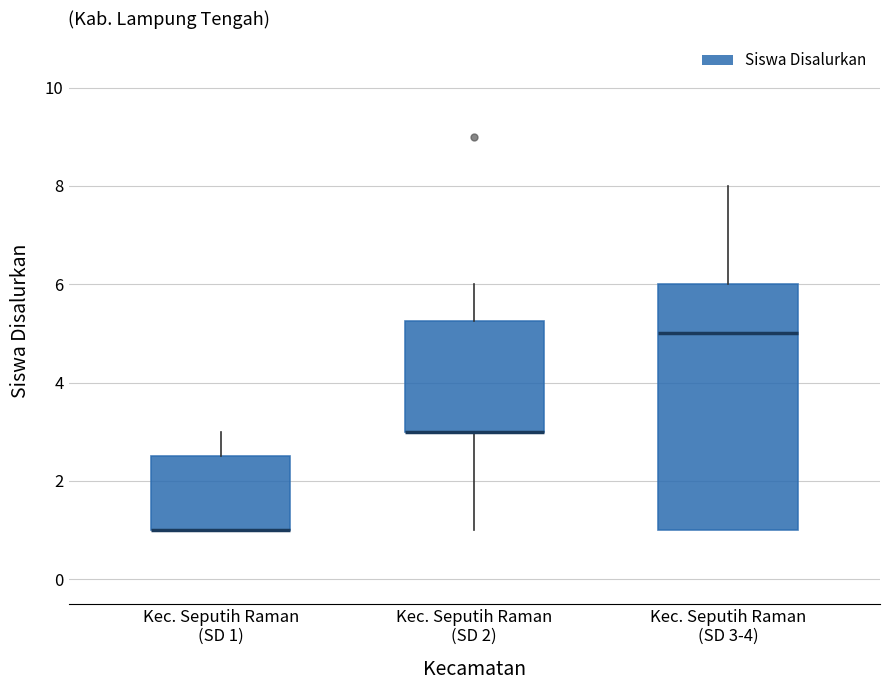

Reading left to right, transcribe this box plot: for each box, give where its median line is, the range the box spans, and where its two whiskers end, as read against the y-axis. The values are not printed on the chart, so give them approximately, as read against the axis.

Kec. Seputih Raman (SD 1): median 1.0 (drawn on the box's lower edge), box 1.0 to 2.6, whiskers 1.0 to 3.0
Kec. Seputih Raman (SD 2): median 3.0 (drawn on the box's lower edge), box 3.0 to 5.2, whiskers 1.0 to 6.0
Kec. Seputih Raman (SD 3-4): median 5.0, box 1.0 to 6.0, whiskers 1.0 to 8.0